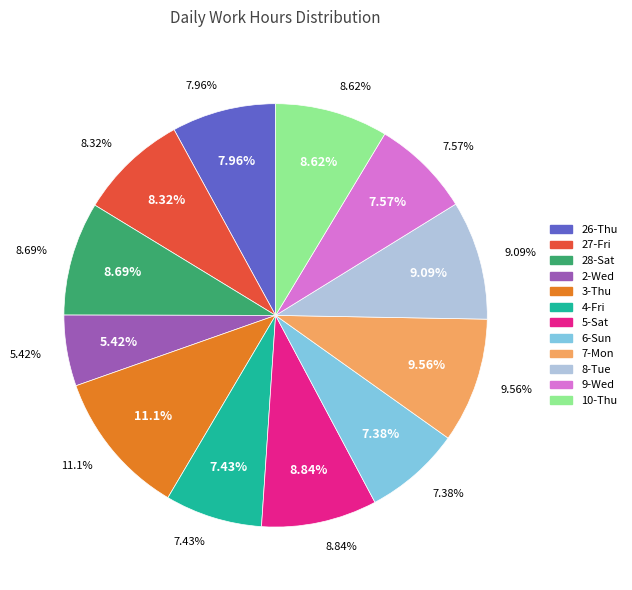

Which category has the smallest portion of the pie?

2-Wed